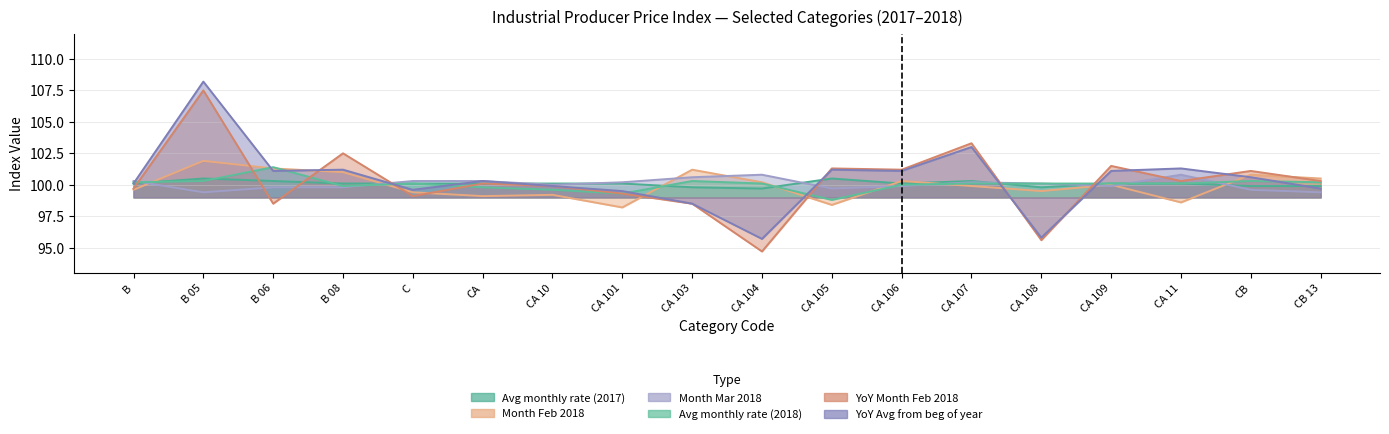

Reading right to left, list all the values displayed in this chart.

Avg monthly rate (2017): 99.9	99.9	100.1	100.1	99.8	100.3	100.1	100.5	99.7	99.8	100.1	100.1	100.1	100.1	100.1	100.3	100.5	100.1
Month Feb 2018: 100.5	100.8	98.6	100.0	99.5	99.9	100.3	98.4	100.2	101.2	98.2	99.2	99.1	99.4	101.0	101.3	101.9	99.6
Month Mar 2018: 99.4	99.6	100.8	99.9	100.1	100.2	99.9	99.7	100.8	100.6	100.2	100.0	100.3	100.3	99.8	99.8	99.4	100.3
Avg monthly rate (2018): 100.2	100.3	100.1	100.1	100.1	100.1	100.0	98.8	100.1	100.3	99.3	99.6	99.8	100.1	99.9	101.4	100.3	100.2
YoY Month Feb 2018: 100.3	101.1	100.3	101.5	95.6	103.3	101.2	101.3	94.7	98.5	99.3	99.9	100.1	99.1	102.5	98.5	107.5	99.7
YoY Avg from beg of year: 99.7	100.6	101.3	101.1	95.8	103.0	101.1	101.2	95.7	98.5	99.5	99.9	100.3	99.6	101.2	101.1	108.2	100.1